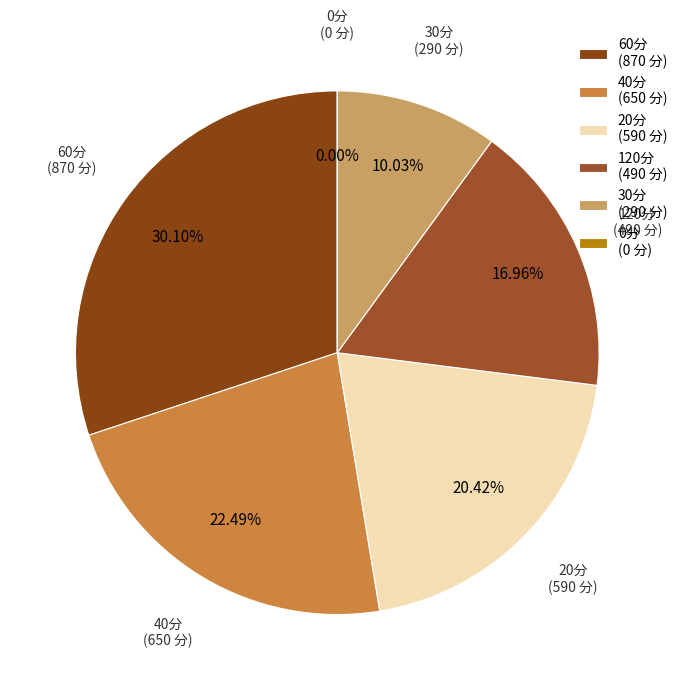

Is there any slice that represents more than half of the pie?

No